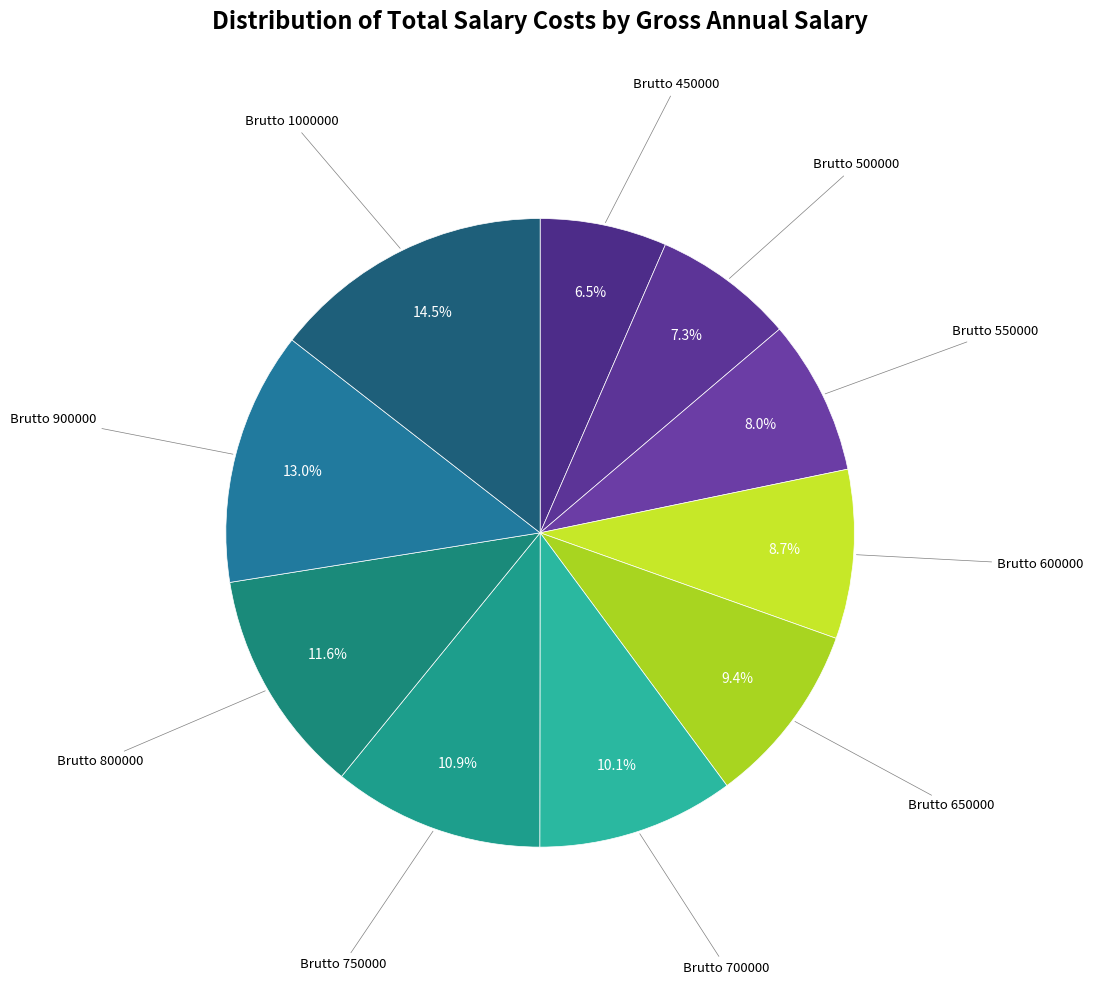

Which slice is the largest?

1000000